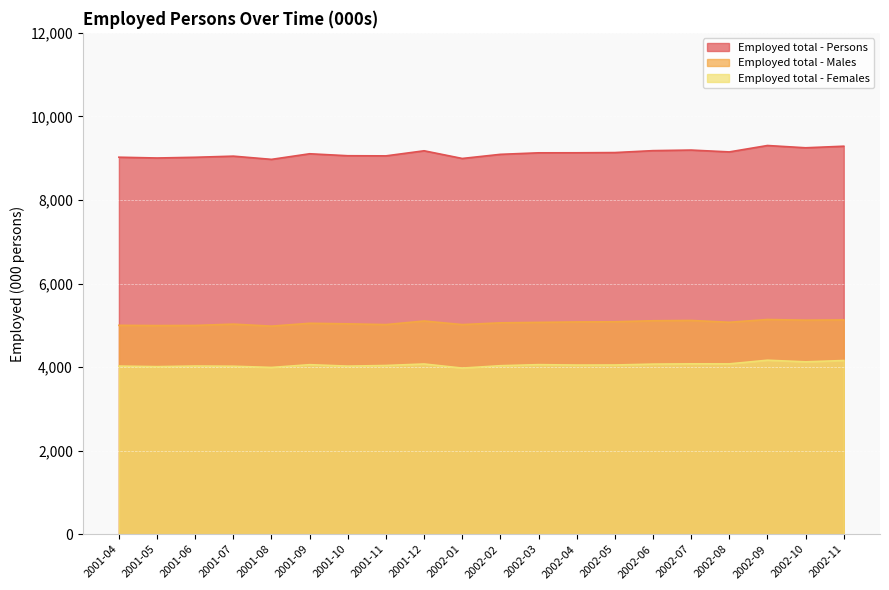

How many series are shown in this chart?

3